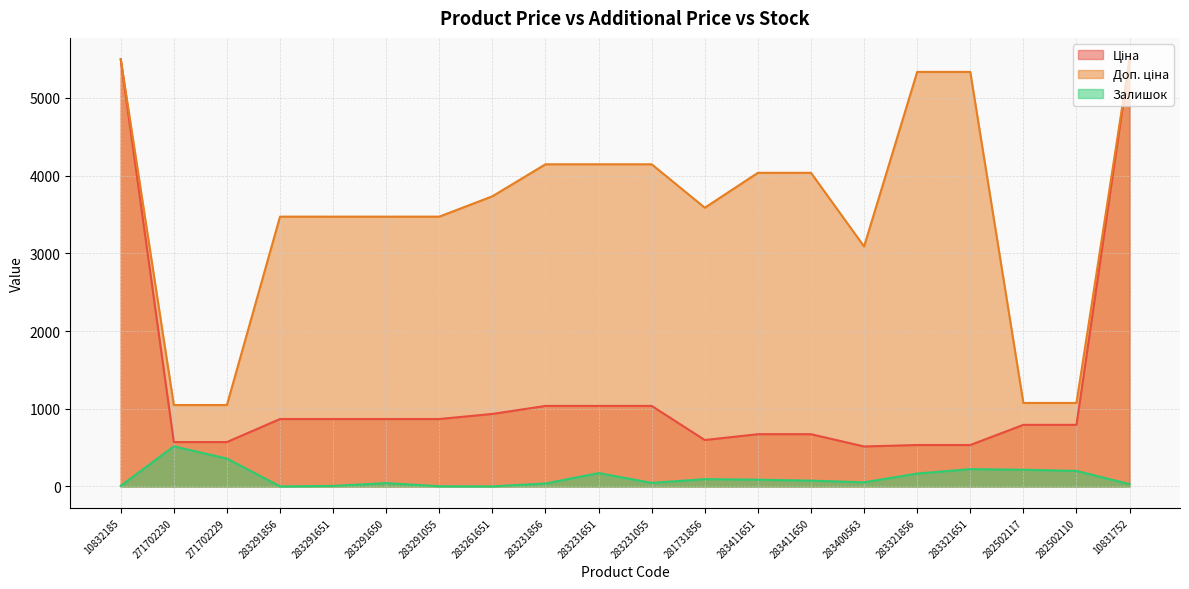

What is the value of the Доп. ціна point at the 11th from the left?

4145.9